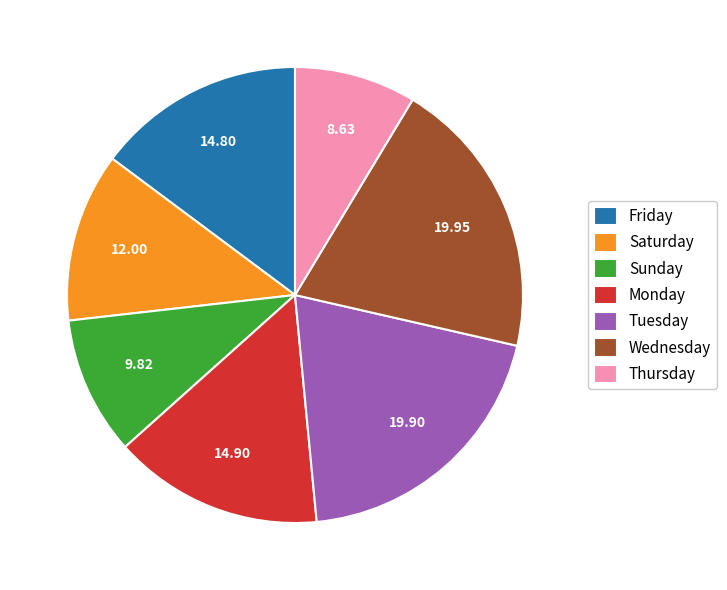

Which category has the smallest portion of the pie?

Thursday